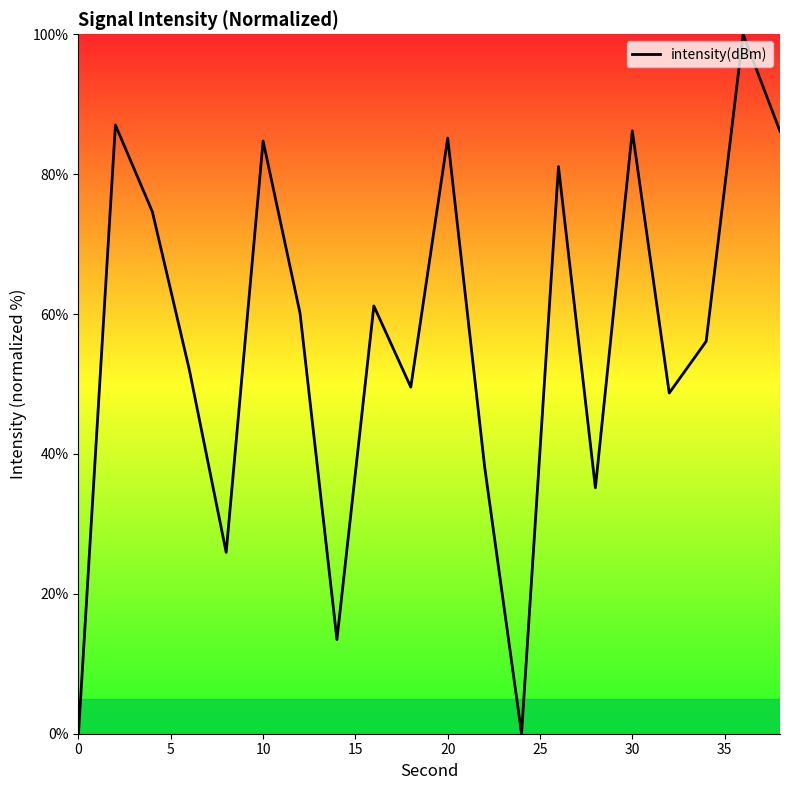

What is the maximum value shown in the chart?

100.0